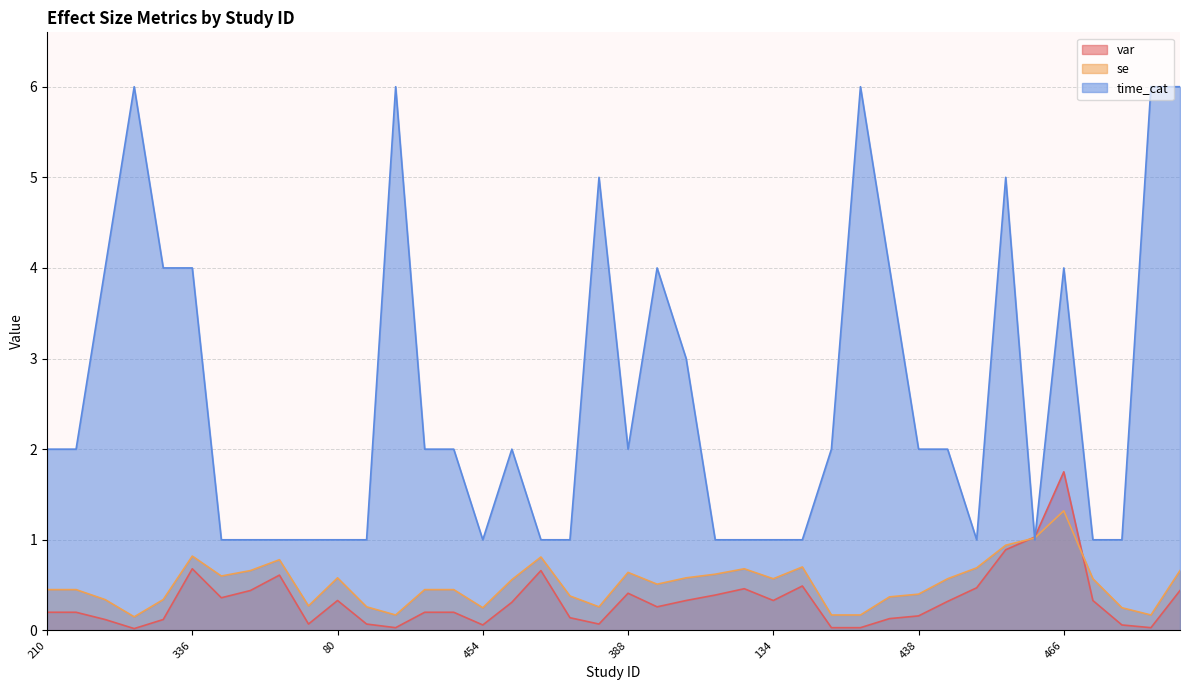

List the series in order of their peak value, highest first.

time_cat, var, se